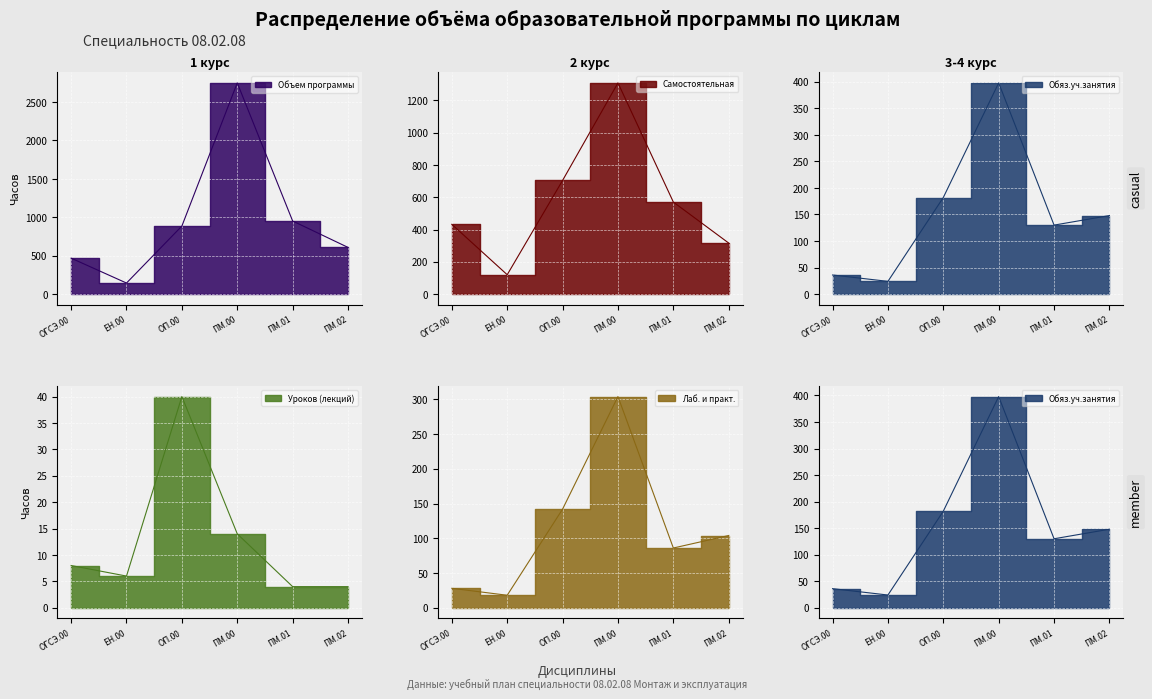

What is the difference between the Уроков (лекций) values at ПМ.01 and ОГСЭ.00?

4